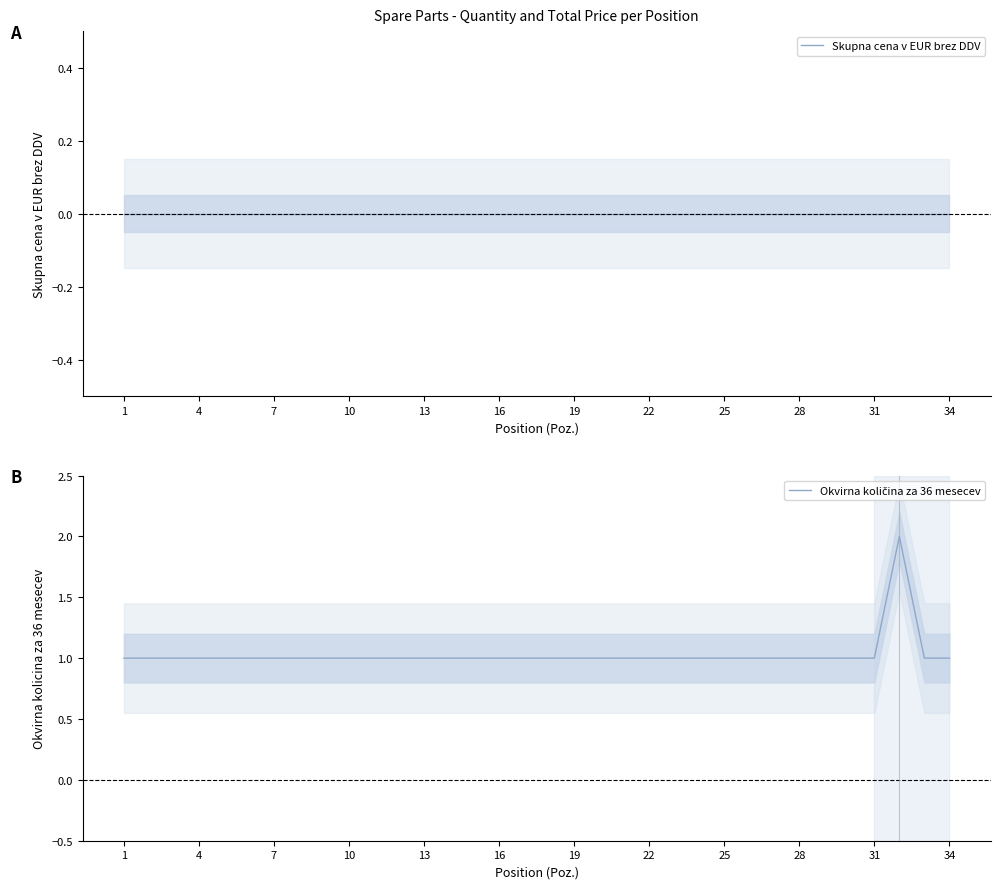

Is it true that Skupna cena v EUR brez DDV equals 0 at 4?

True